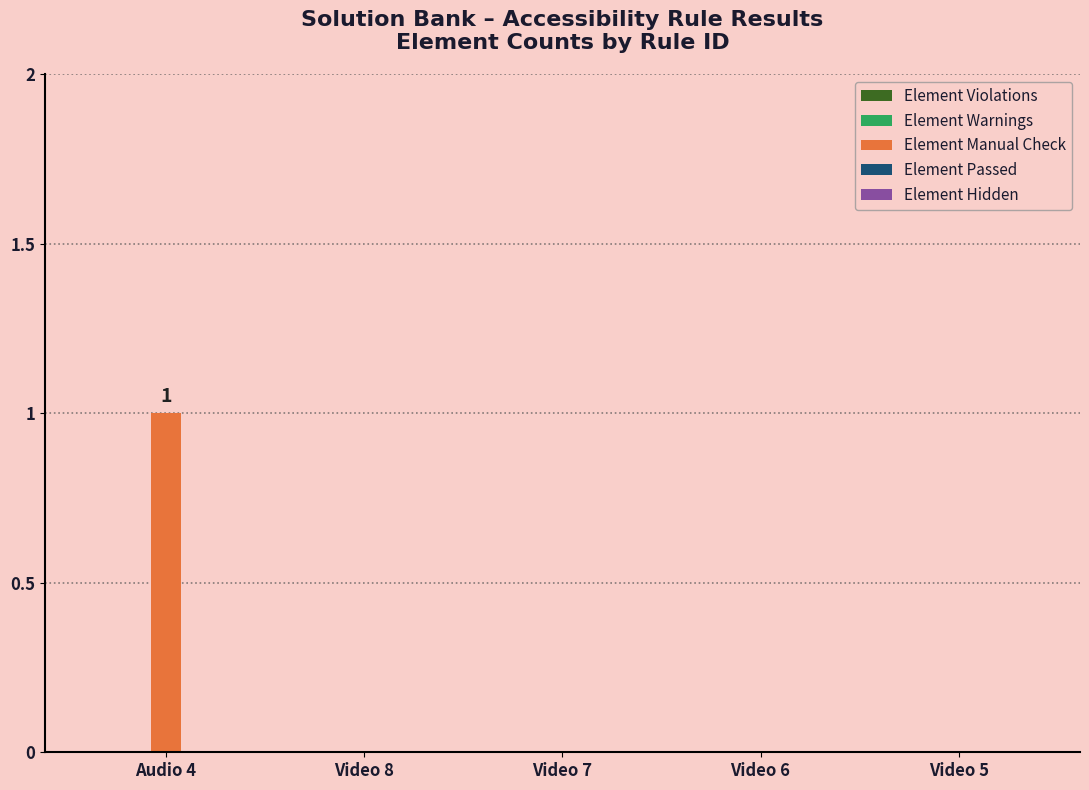

Which has a higher value, Video 5 or Audio 4?

Audio 4